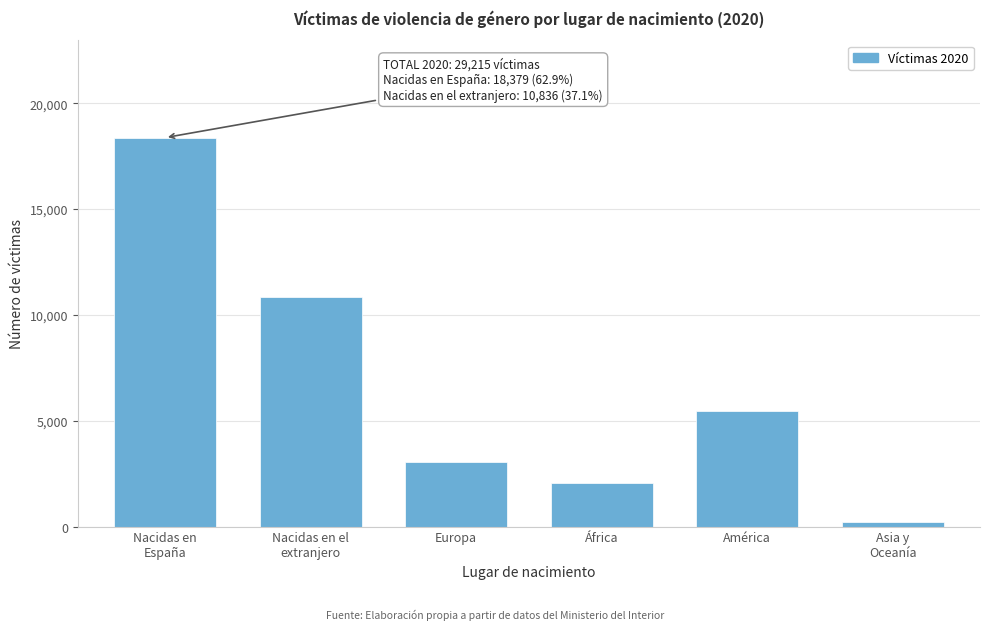

Reading right to left, transcribe all the data shown in this chart.

239	5476	2076	3045	10836	18379